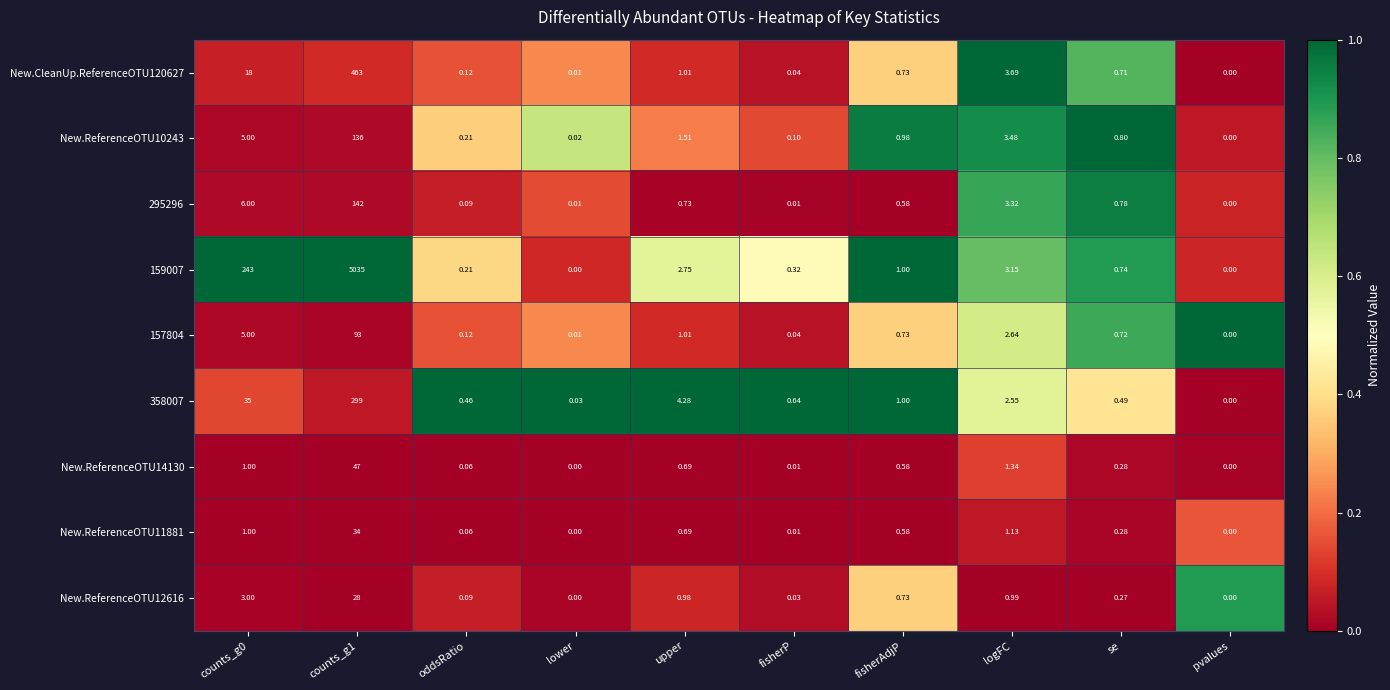

At which label does New.ReferenceOTU10243 reach its minimum?

pvalues